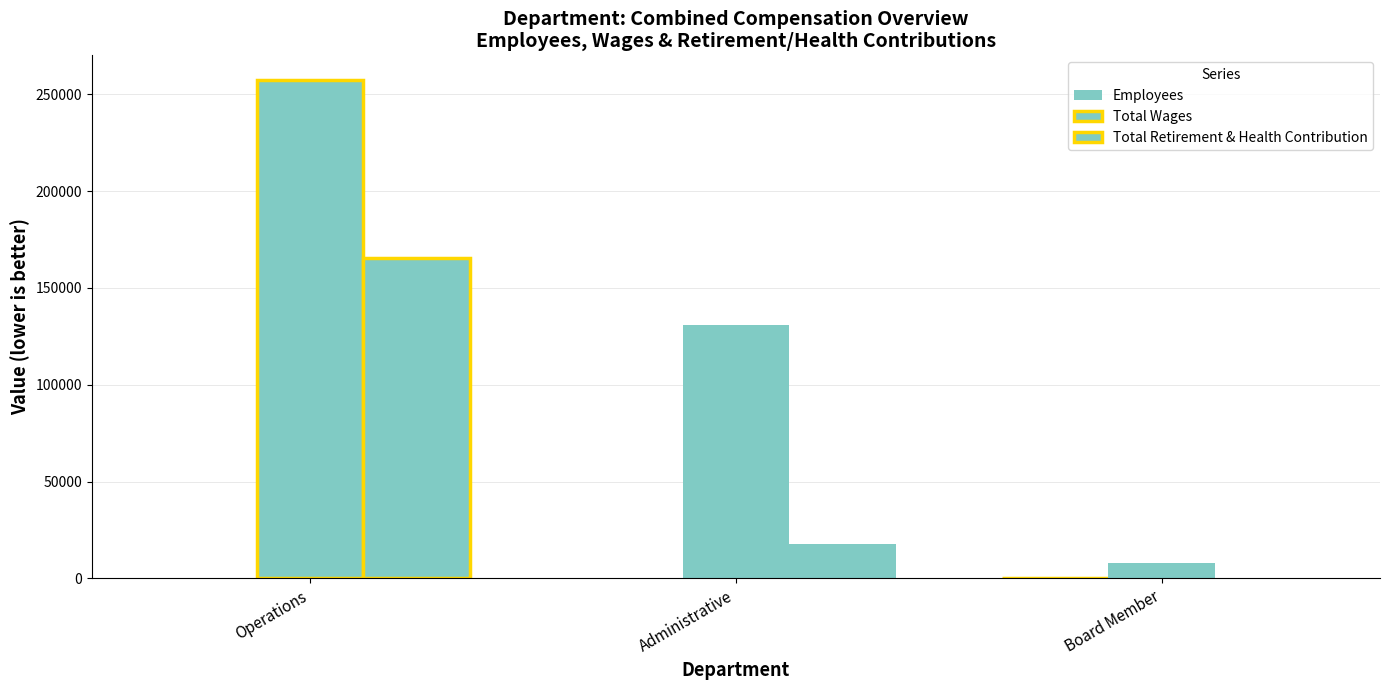

What is the greatest value displayed?

257295